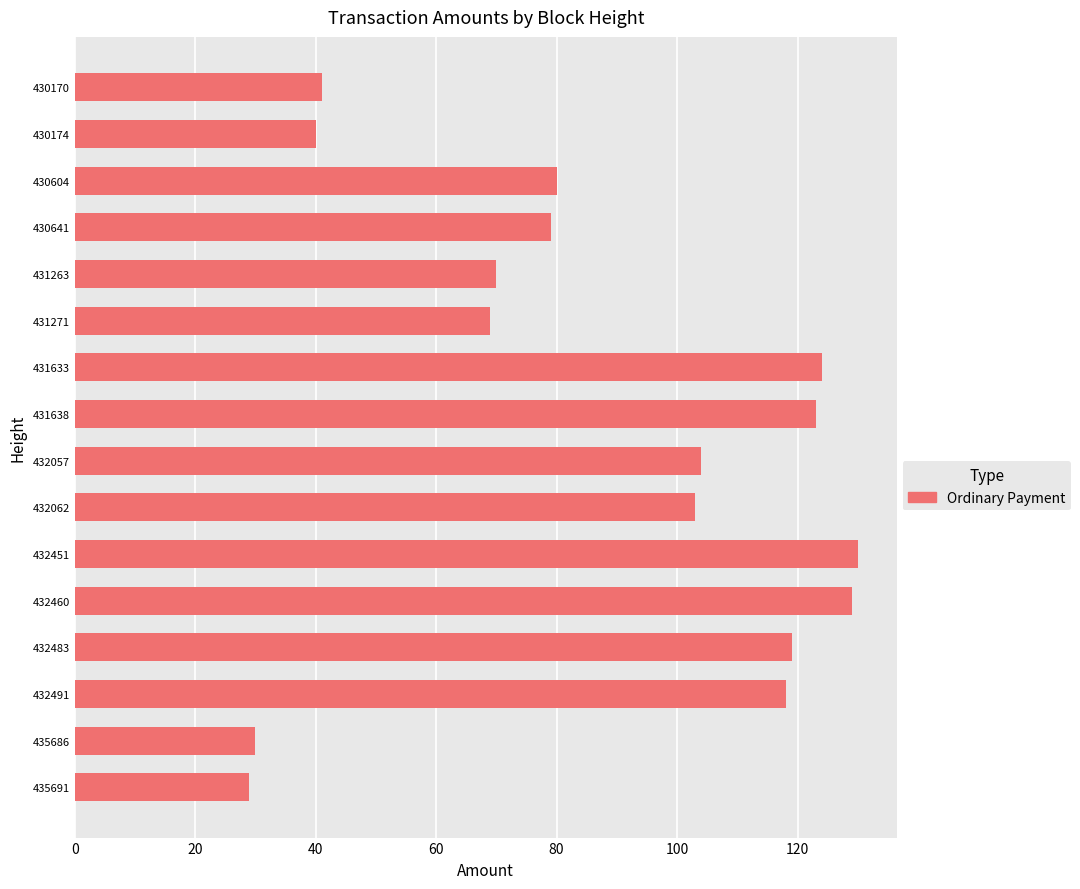

Is it true that the value at 430641 is 18?

False